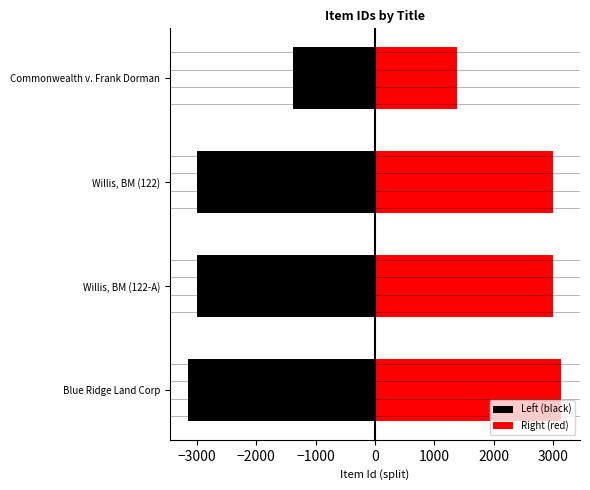

What is the greatest value displayed?

3142.0